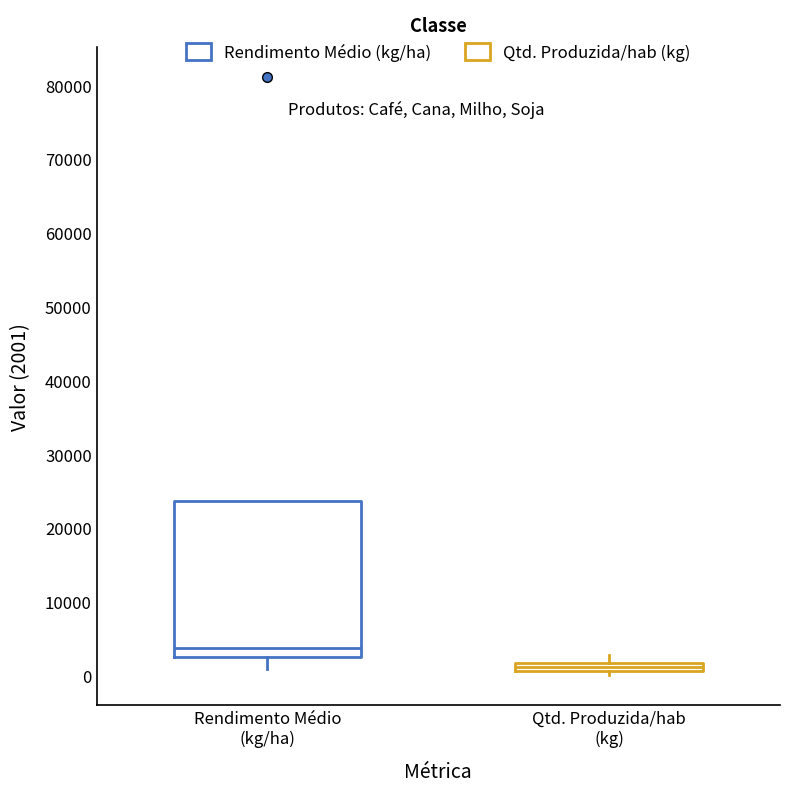

Where does the upper whisker of the box for Qtd. Produzida/hab (kg) end on the y-axis? The values are not printed on the chart, so give them approximately, as read against the axis.

3000